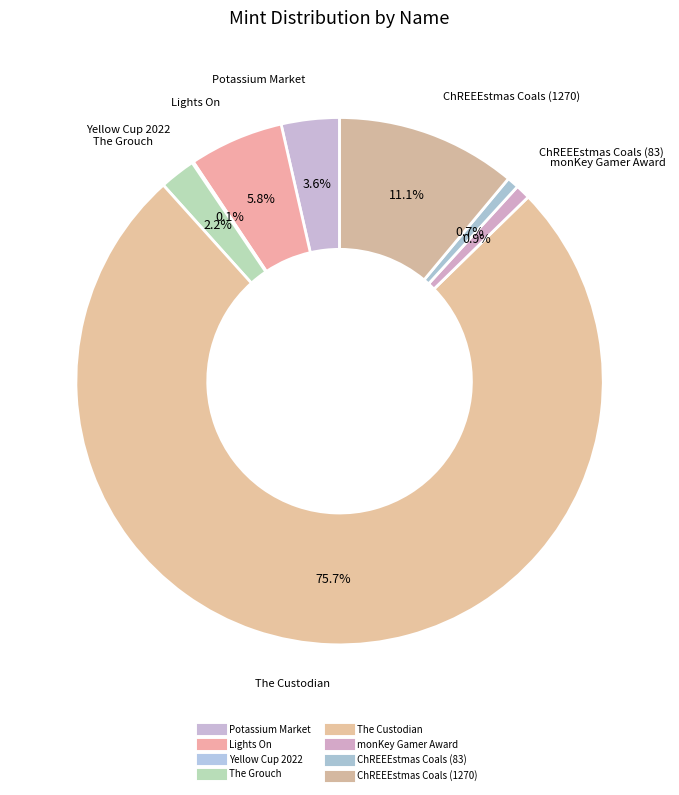

Is there any slice that represents more than half of the pie?

Yes